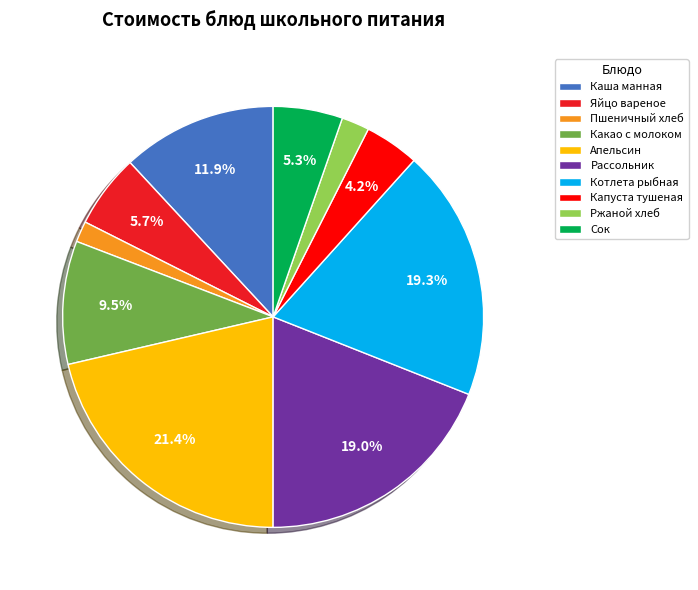

Which category has the smallest portion of the pie?

Пшеничный хлеб